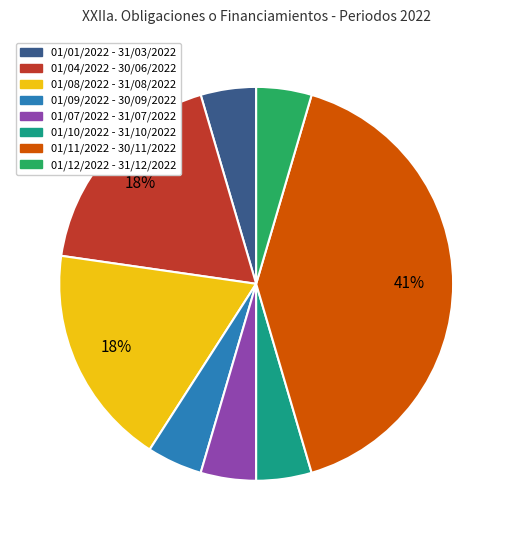

Is the sum of 01/09/2022 - 30/09/2022 and 01/04/2022 - 30/06/2022 greater than half?

No